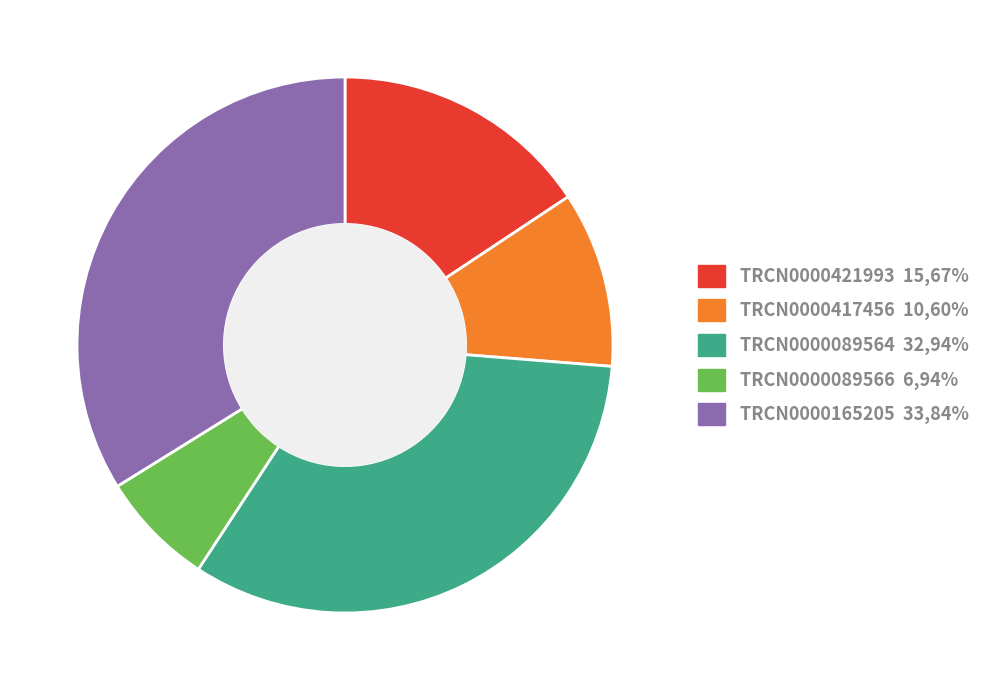

Is there any slice that represents more than half of the pie?

No